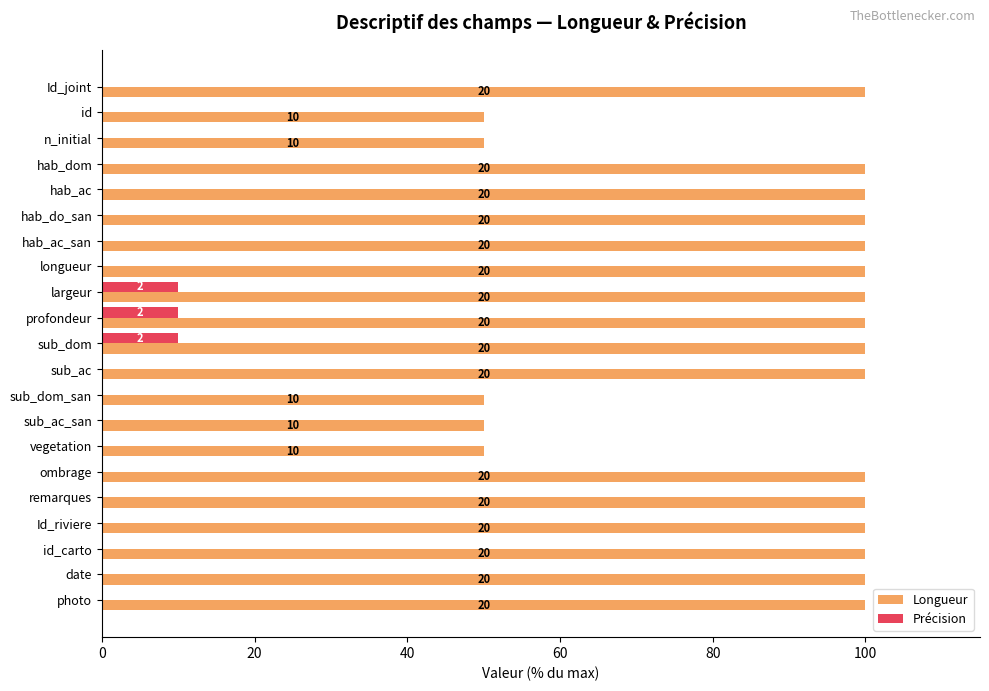

What are all the series names shown in the legend?

Longueur, Précision